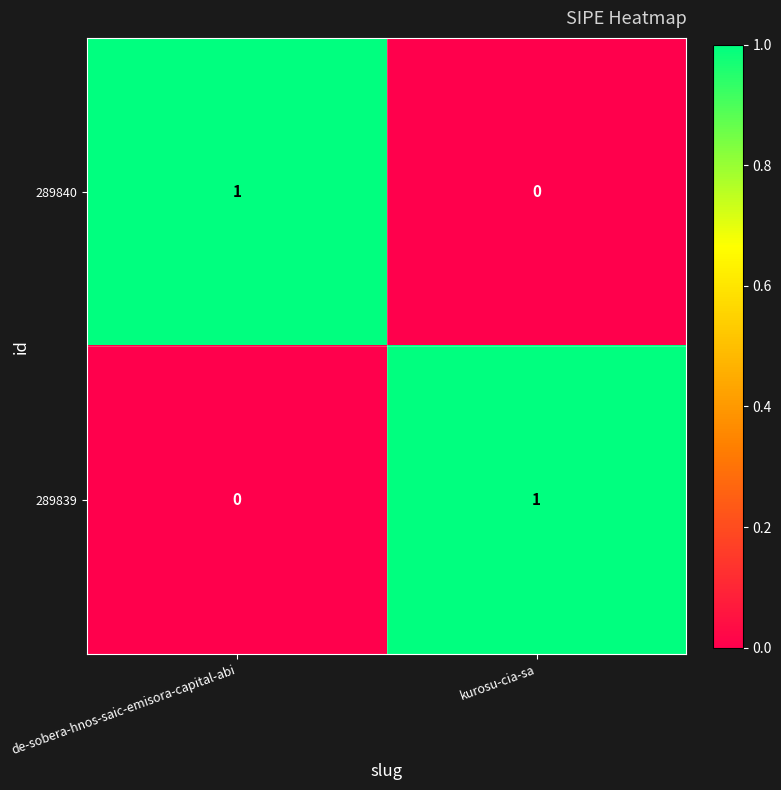

How many series are shown in this chart?

2